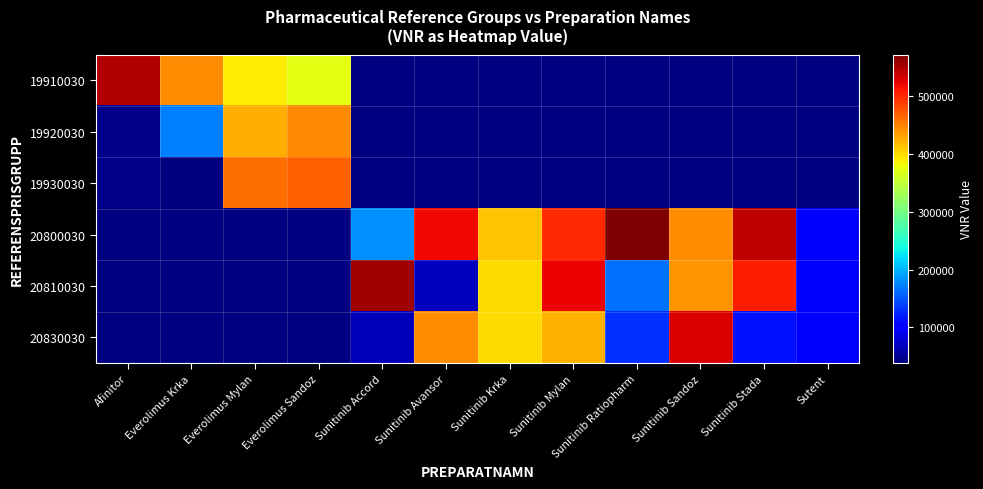

What is the greatest value displayed?

572402.0